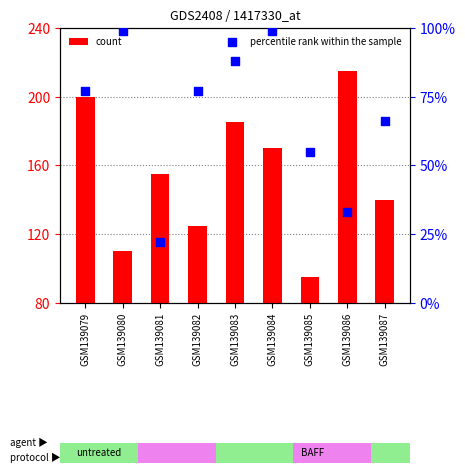

Is the value of percentile rank within the sample at GSM139083 greater than the value of count at GSM139079?

No